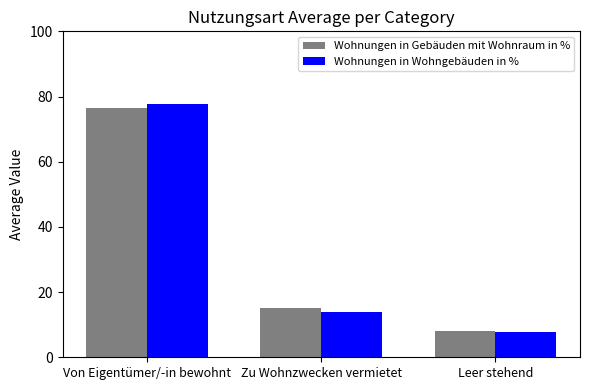

Is it true that Wohnungen in Gebäuden mit Wohnraum in % equals 102.3 at Von Eigentümer/-in bewohnt?

False